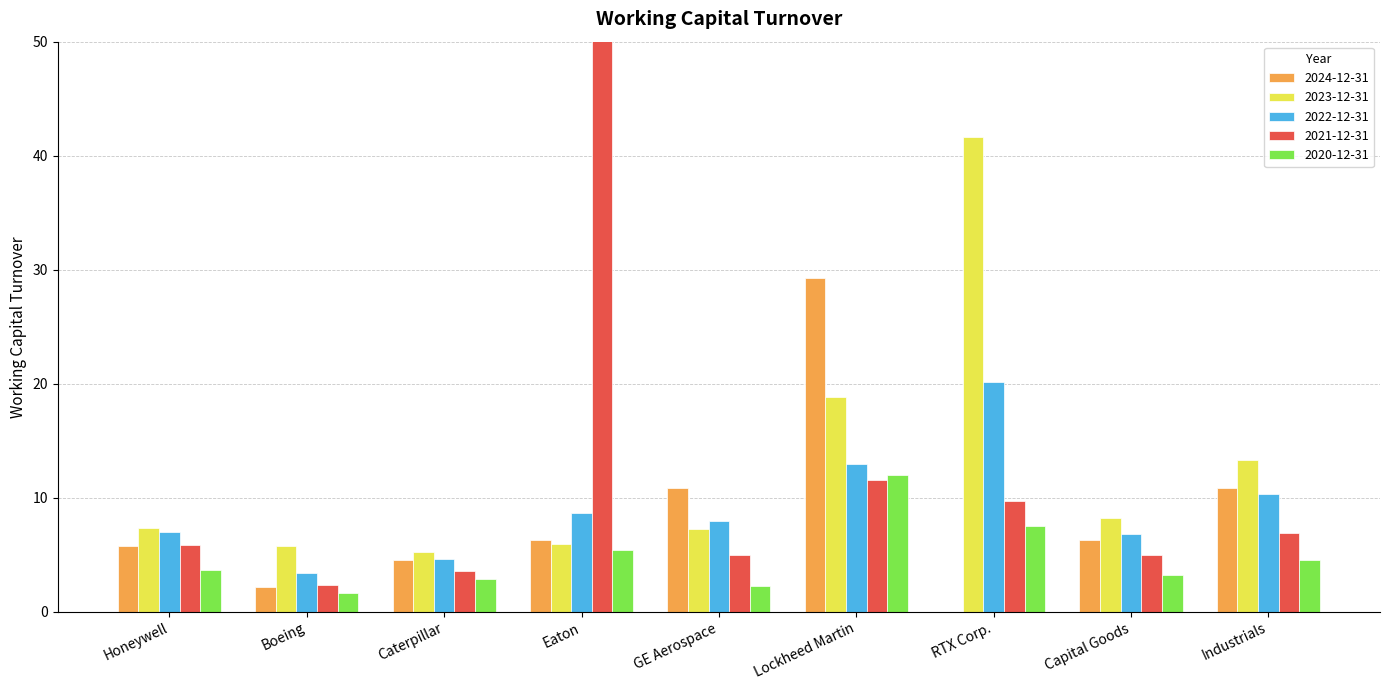

At which label does 2024-12-31 reach its minimum?

RTX Corp.